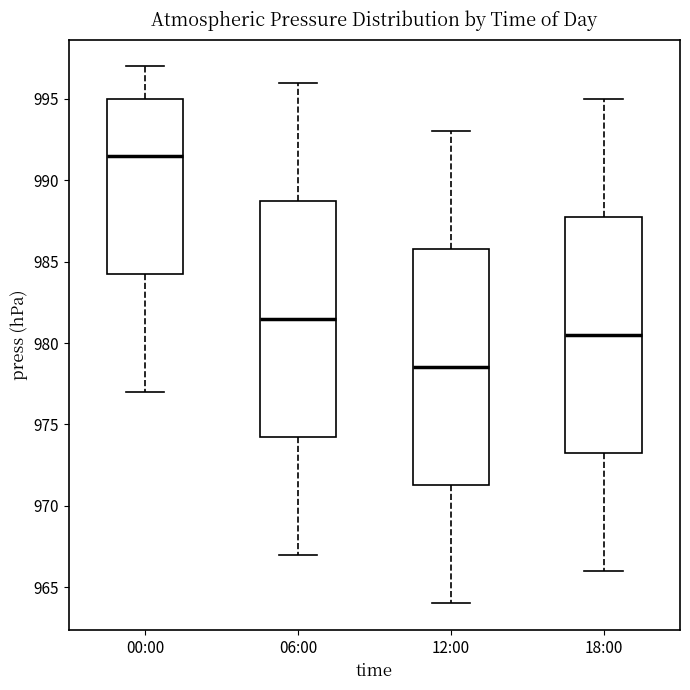

Where is the lower edge of the box for 06:00 on the y-axis? The values are not printed on the chart, so give them approximately, as read against the axis.

974.5